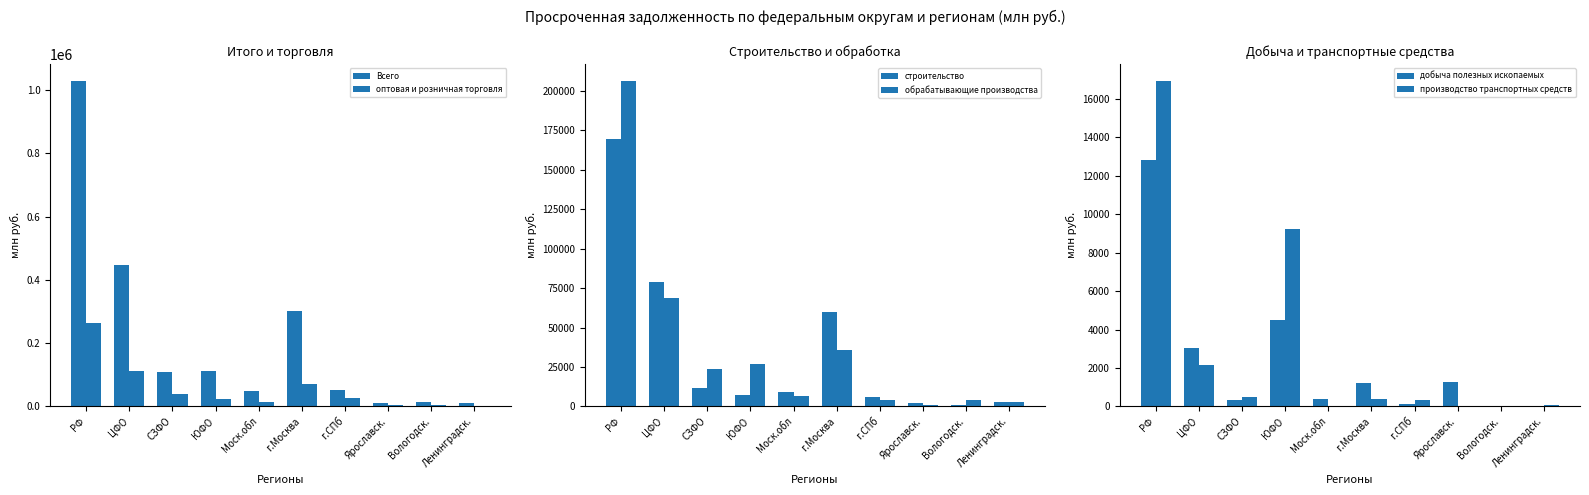

What is the average value of the строительство series?

34897